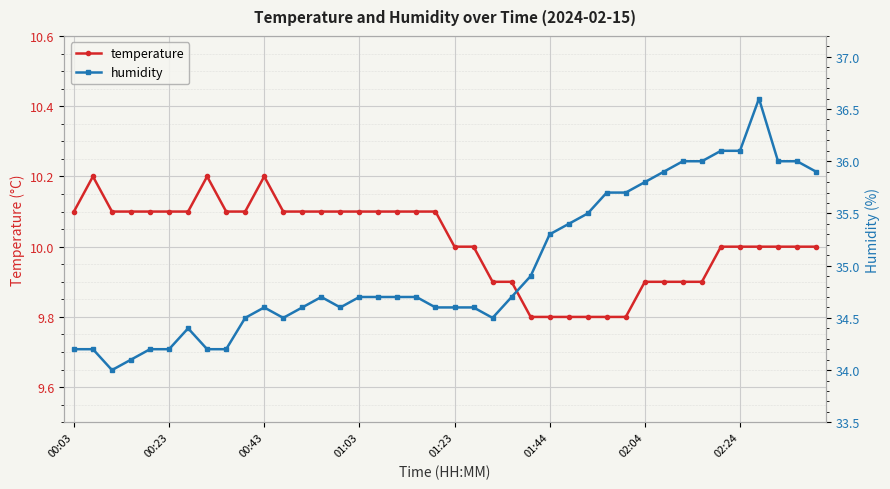

What is the maximum value for temperature?

10.2